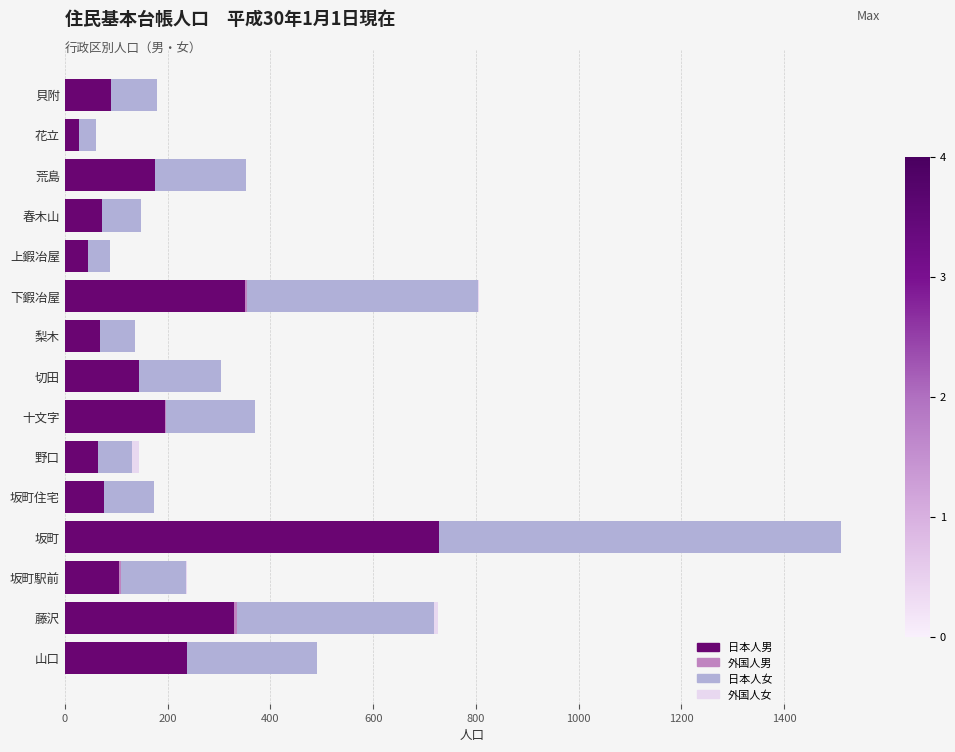

True or false: 日本人男 has a value of 195 at 十文字.

True